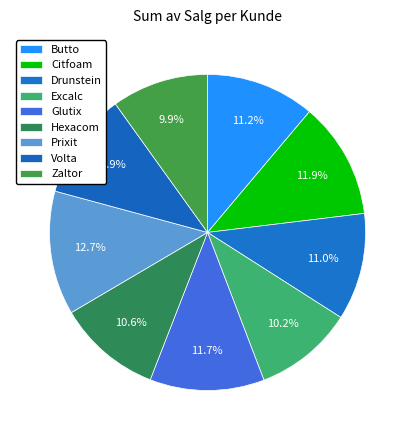

To the nearest percent, what is the combined percentage of Citfoam and Excalc?

22%